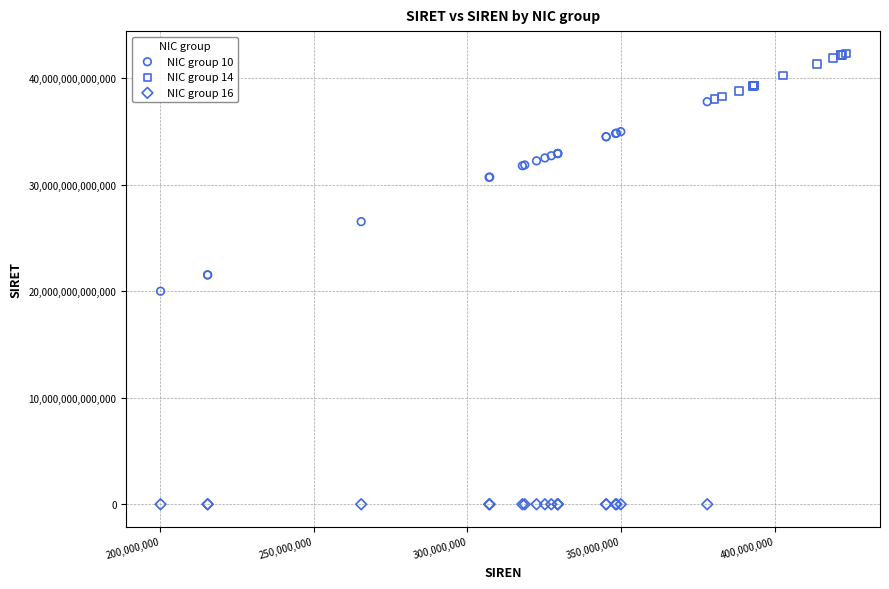

Which series contains the lowest Y value?

NIC group 16